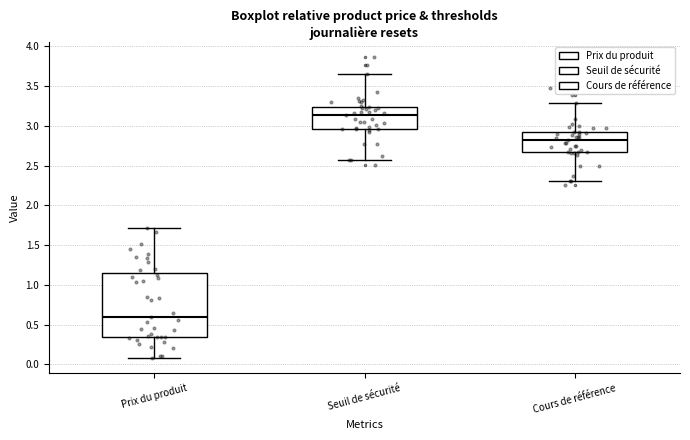

Reading left to right, read every box against the y-axis: the position of its median line, the range the box covers, and the ends of its whiskers. The values are not printed on the chart, so give them approximately, as read against the axis.

Prix du produit: median 0.60, box 0.35 to 1.15, whiskers 0.10 to 1.70
Seuil de sécurité: median 3.15, box 2.95 to 3.25, whiskers 2.55 to 3.65
Cours de référence: median 2.80, box 2.65 to 2.90, whiskers 2.30 to 3.30